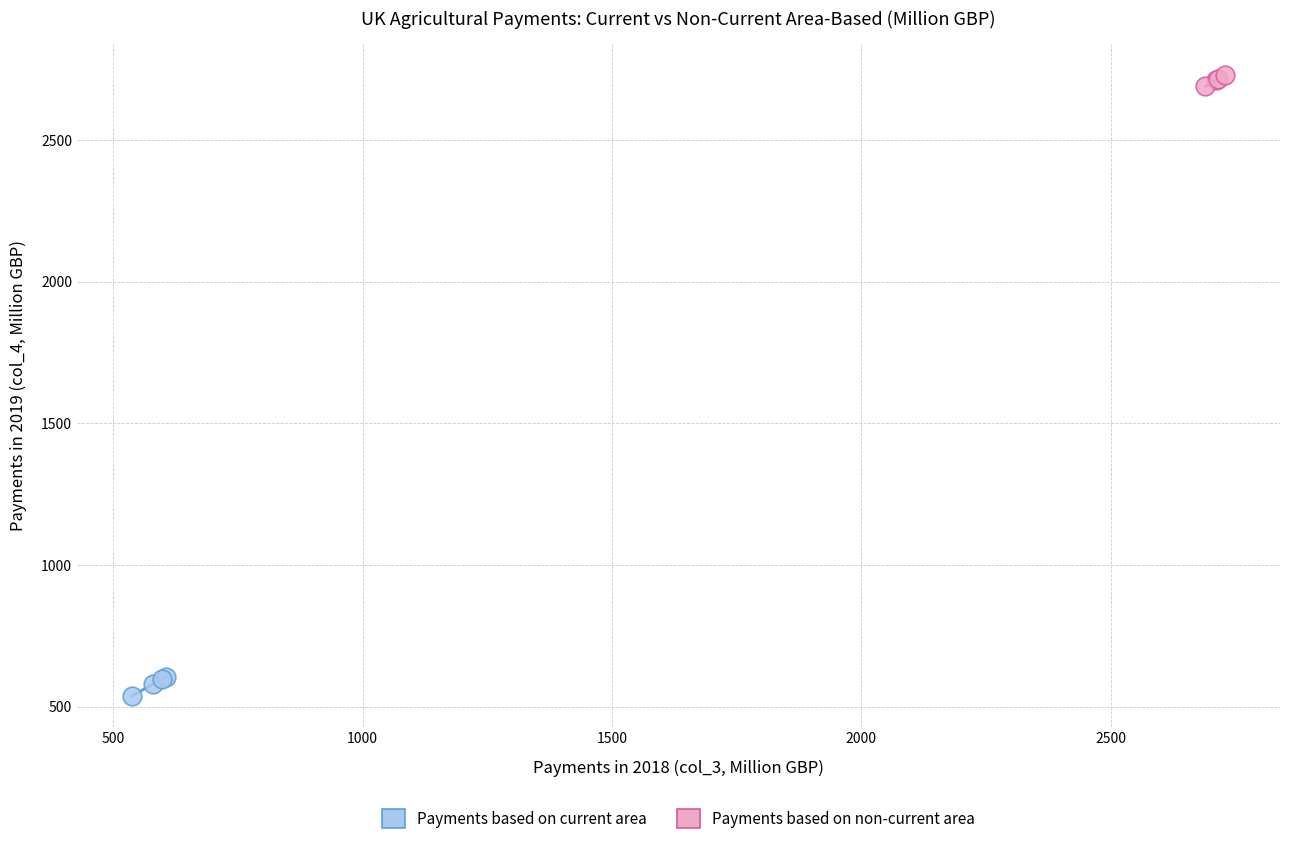

Which series reaches the minimum Y coordinate?

Payments based on current area